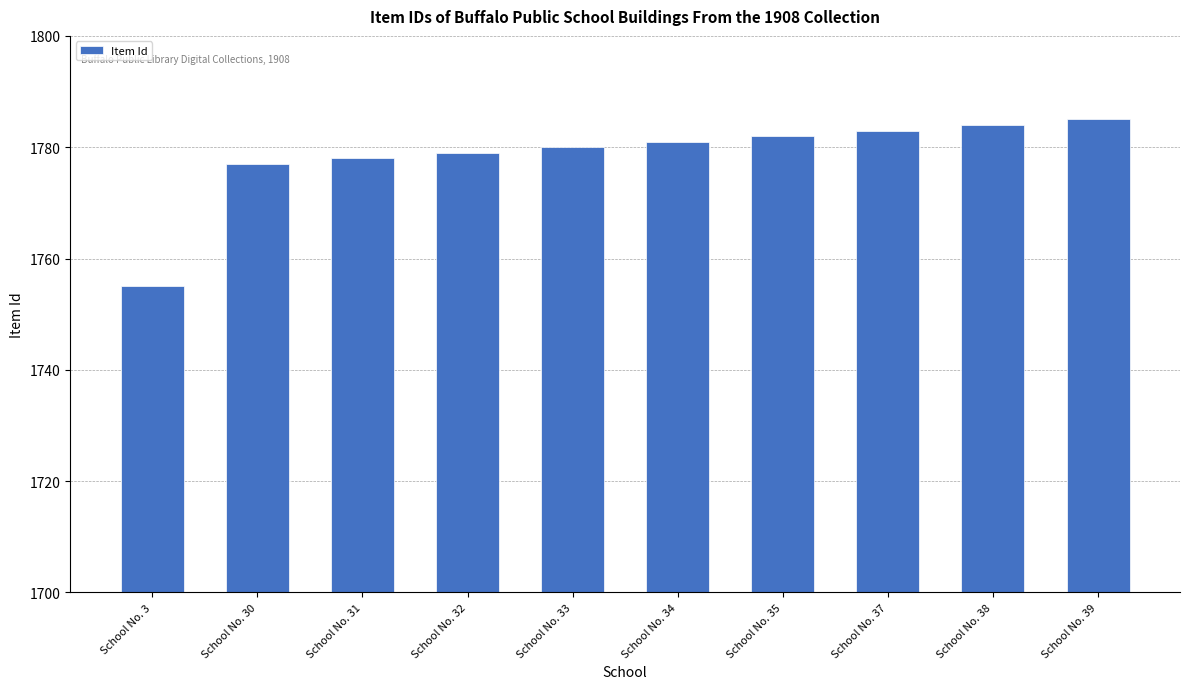

Which label corresponds to the smallest value in the chart?

School No. 3